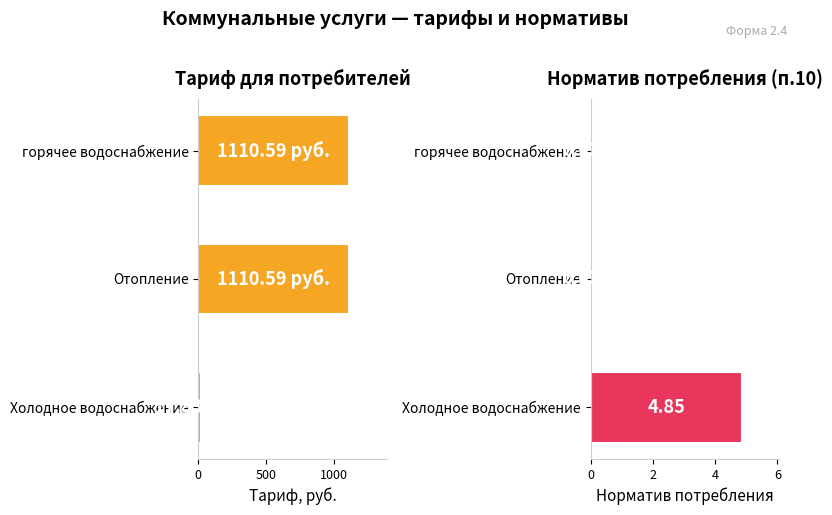

Reading left to right, extract all data points from this chart.

Тариф (руб.): 1110.6	1110.6	17.8
Норматив потребления (п.10): 0.0	0.0	4.8